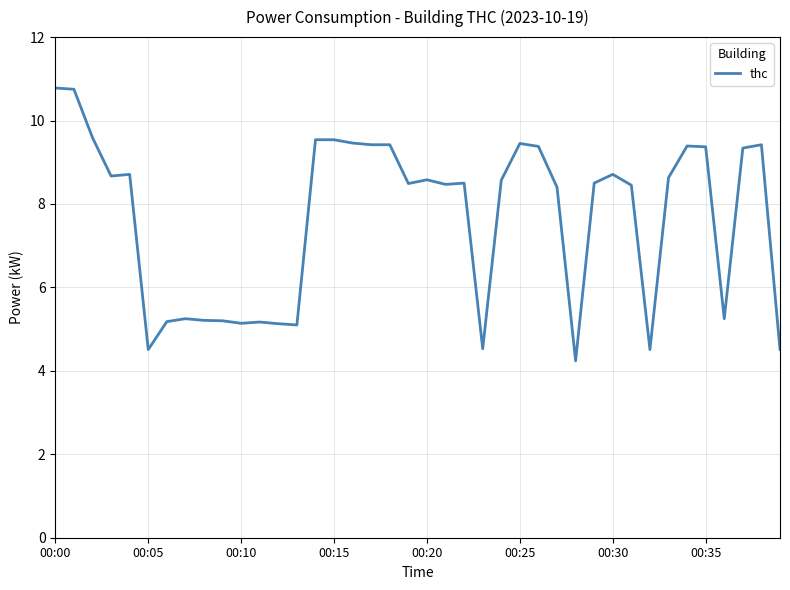

What is the smallest value displayed?

4.2